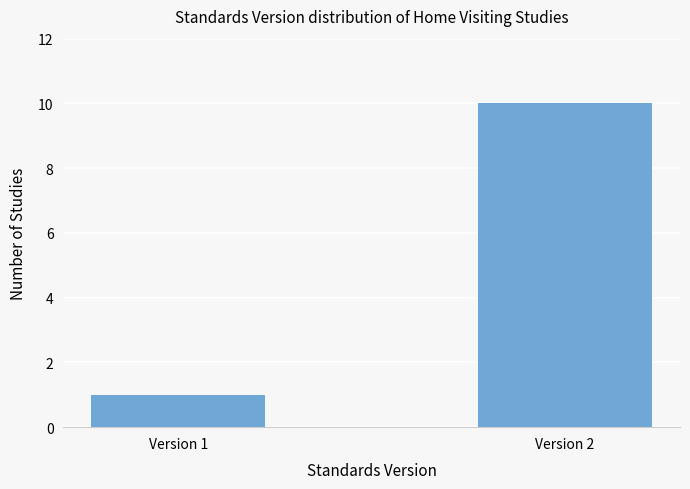

Reading left to right, list all the values displayed in this chart.

Version 1=1	Version 2=10